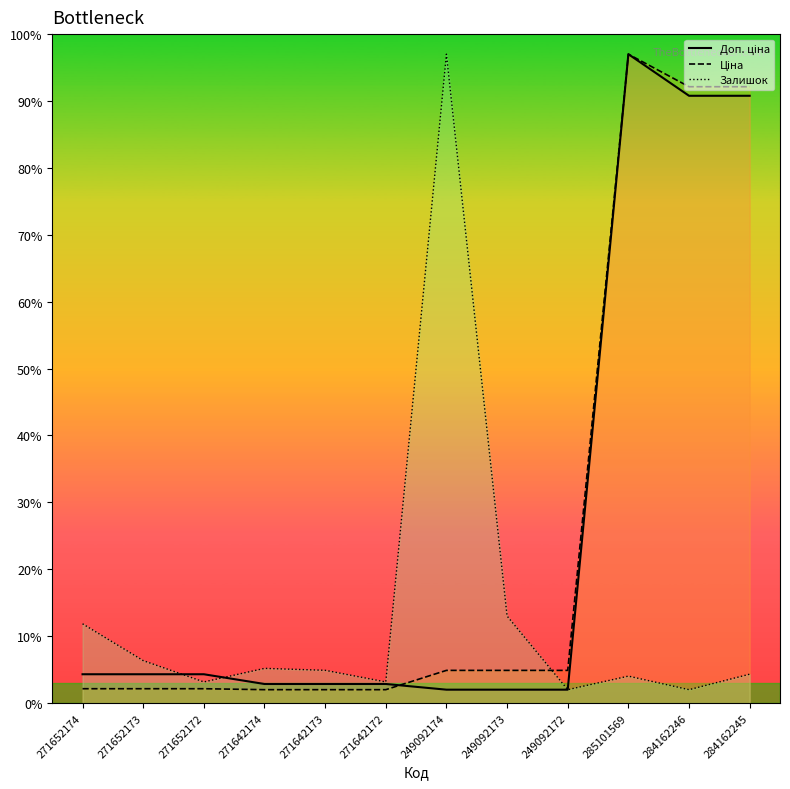

What are all the series names shown in the legend?

Доп. ціна, Ціна, Залишок